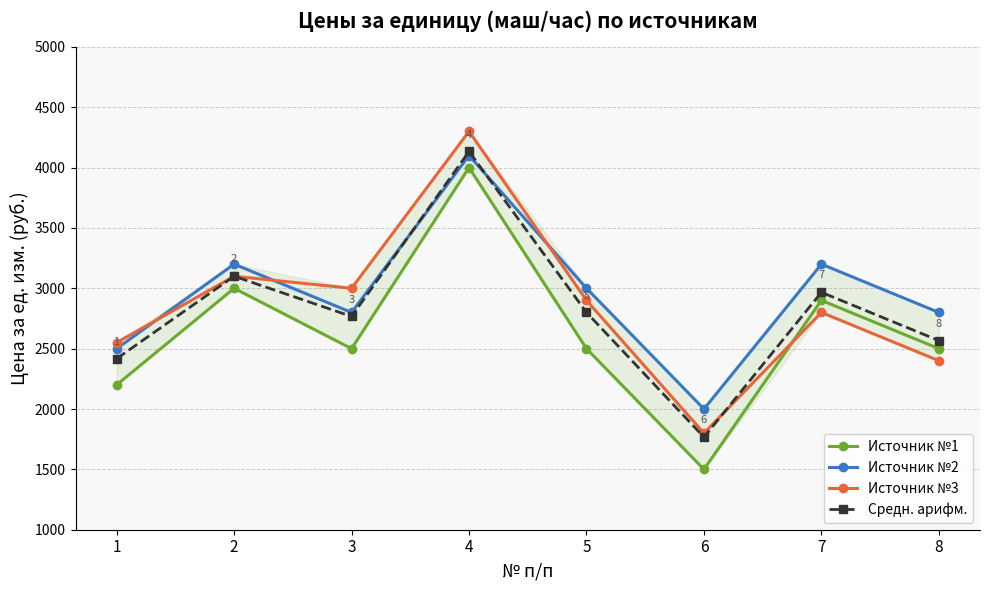

Reading left to right, what are all the values shown in this chart?

Источник №1: 2200.0	3000.0	2500.0	4000.0	2500.0	1500.0	2900.0	2500.0
Источник №2: 2500.0	3200.0	2800.0	4100.0	3000.0	2000.0	3200.0	2800.0
Источник №3: 2550.0	3100.0	3000.0	4300.0	2900.0	1800.0	2800.0	2400.0
Средн. арифм.: 2416.7	3100.0	2766.7	4133.3	2800.0	1766.7	2966.7	2566.7